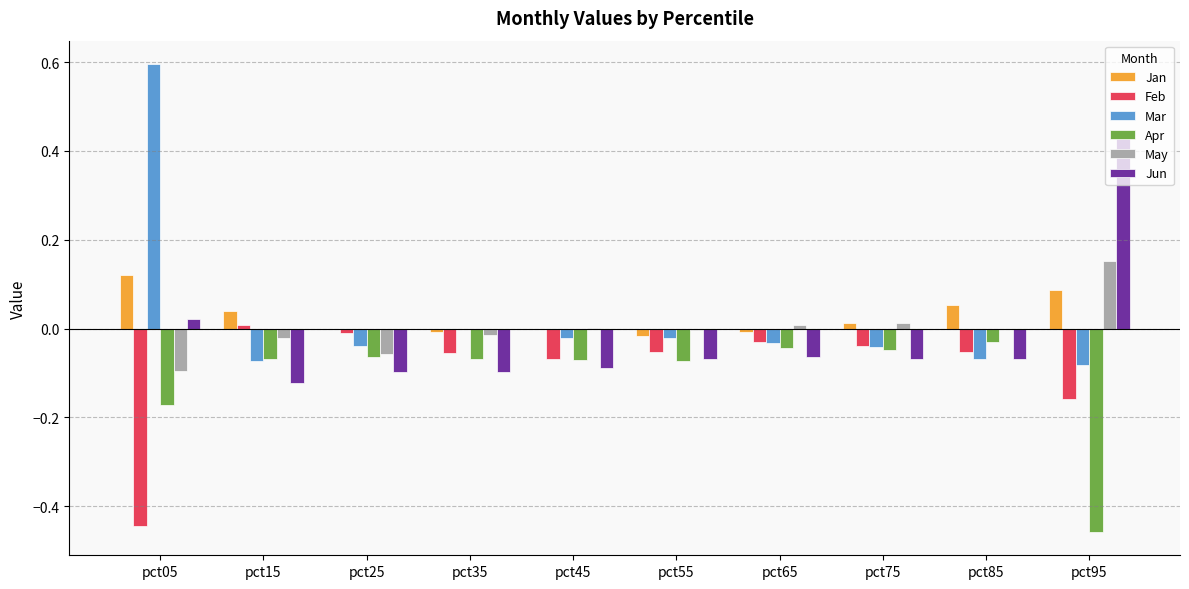

Is the value of Jun at pct65 greater than the value of Feb at pct25?

No